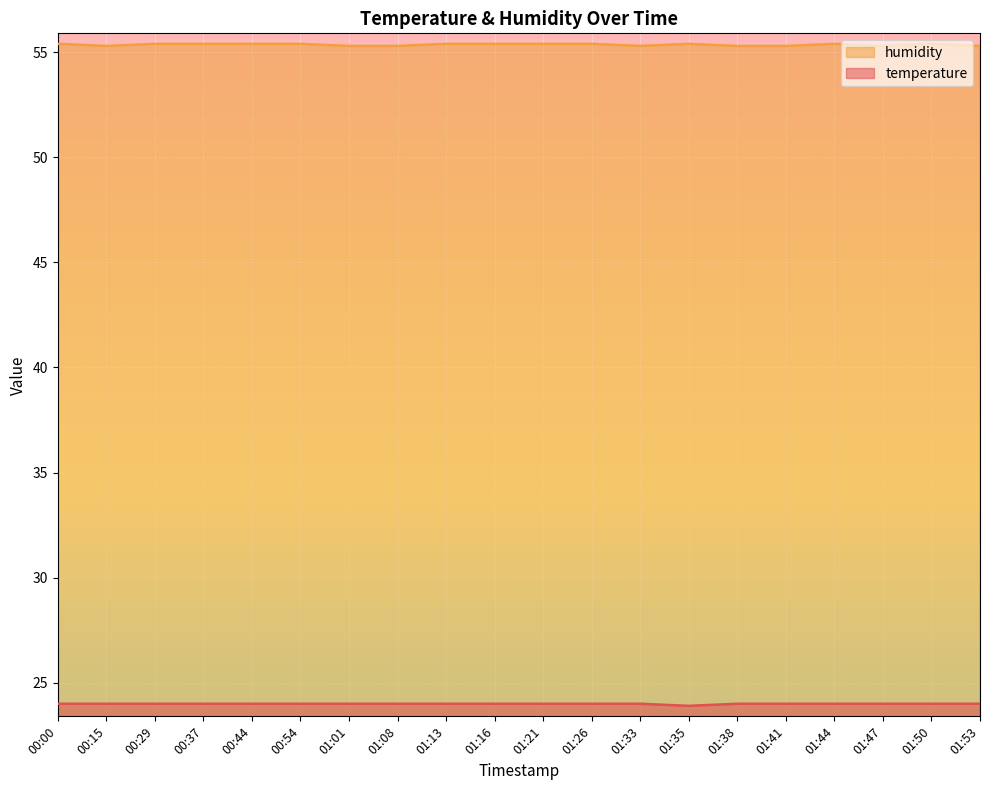

In humidity, how many points are lower than both neighbors (excluding endpoints)?

3